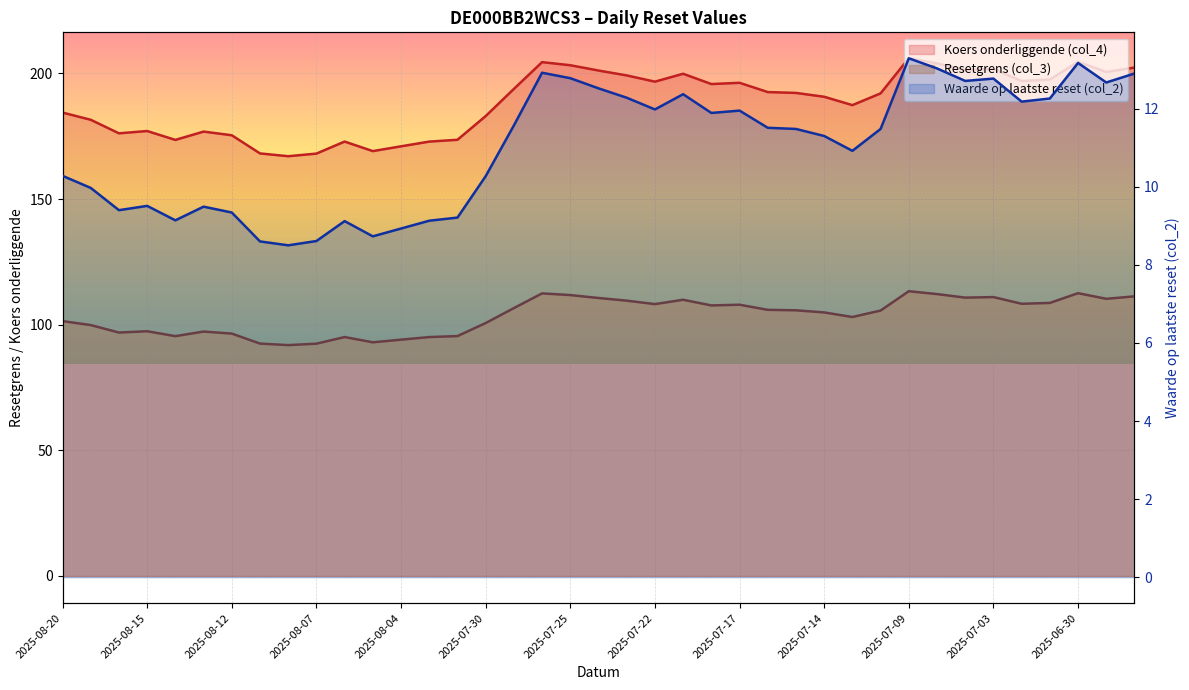

Is it true that Resetgrens (col_3) equals 187.1 at 2025-07-18?

False